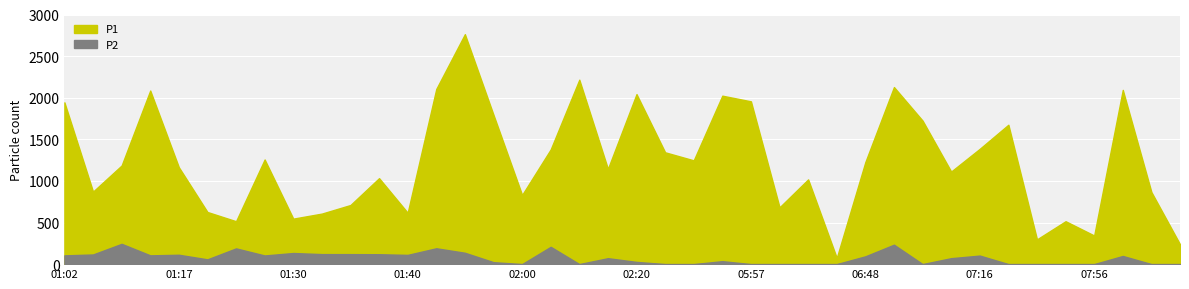

Rank the categories by P1 value from highest to lowest.

01:53, 02:08, 06:53, 01:47, 08:01, 01:12, 02:20, 05:42, 05:57, 01:02, 01:58, 07:01, 07:49, 07:16, 02:03, 02:28, 01:27, 02:36, 06:48, 01:07, 01:17, 02:10, 07:03, 01:37, 06:02, 01:05, 08:09, 02:00, 01:35, 06:00, 01:20, 01:40, 01:32, 01:30, 07:54, 01:22, 07:56, 07:51, 08:11, 06:38